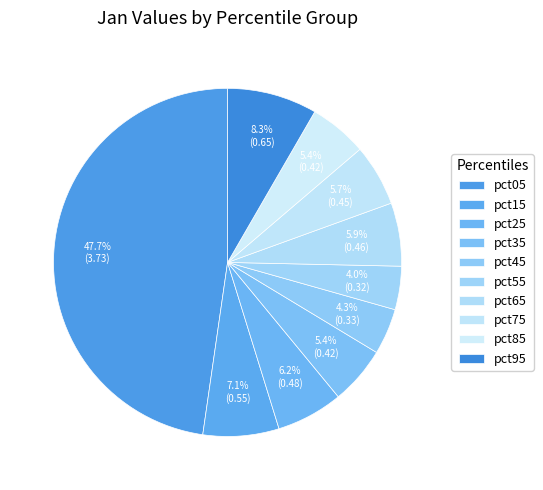

Count the number of slices in the pie.

10